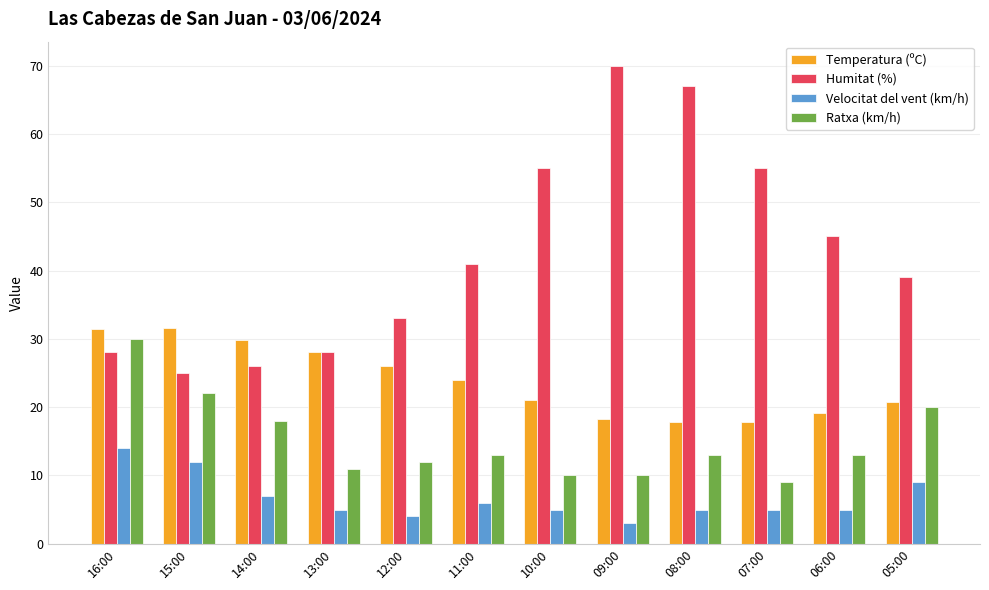

List the series in order of their overall mean, highest first.

Humitat (%), Temperatura (ºC), Ratxa (km/h), Velocitat del vent (km/h)